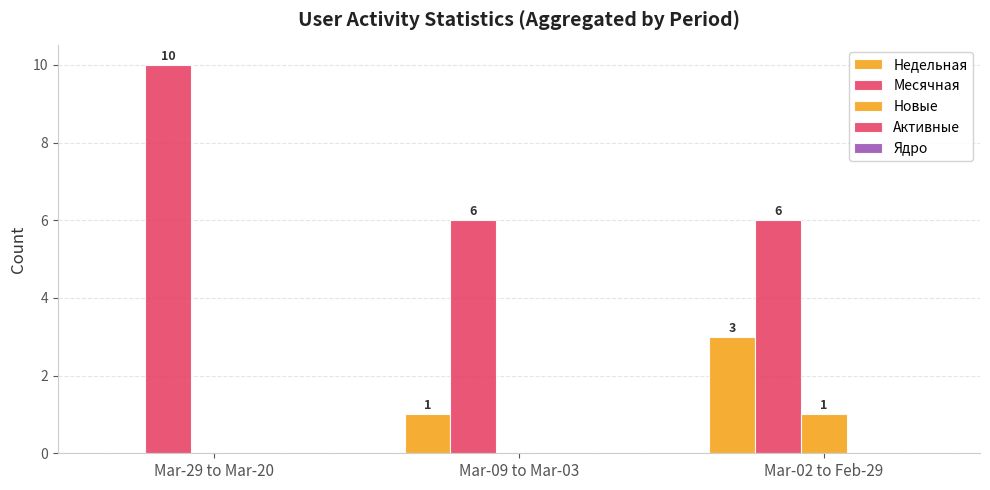

What position from the right is Mar-29 to Mar-20?

3